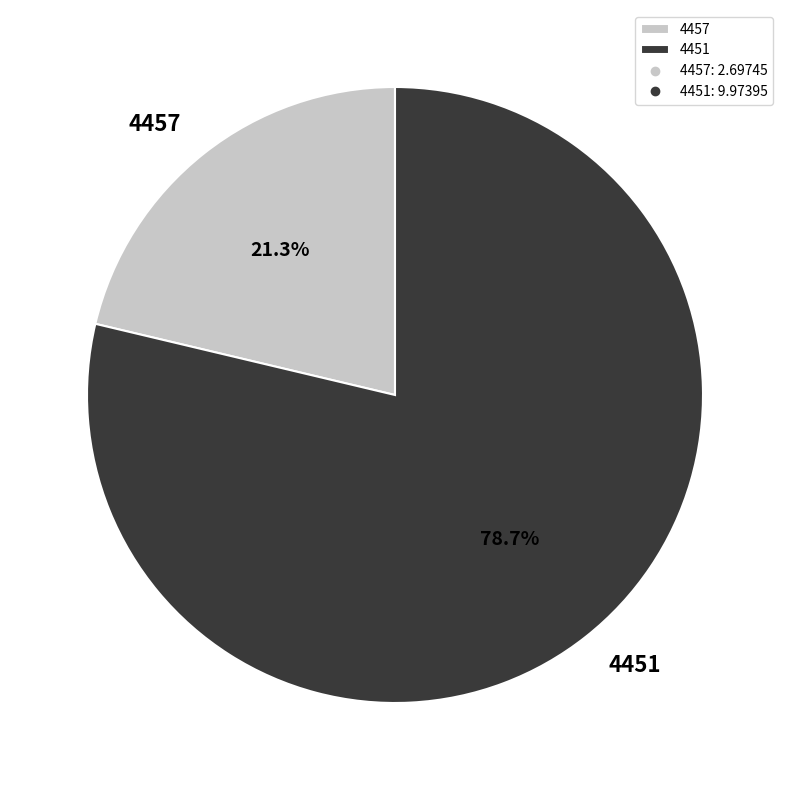

How much of the chart is everything except 4451?

21.3%